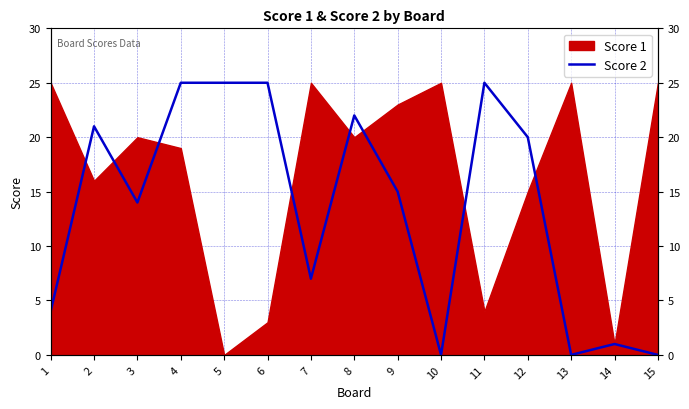

Which category has the lowest value across all series?

10